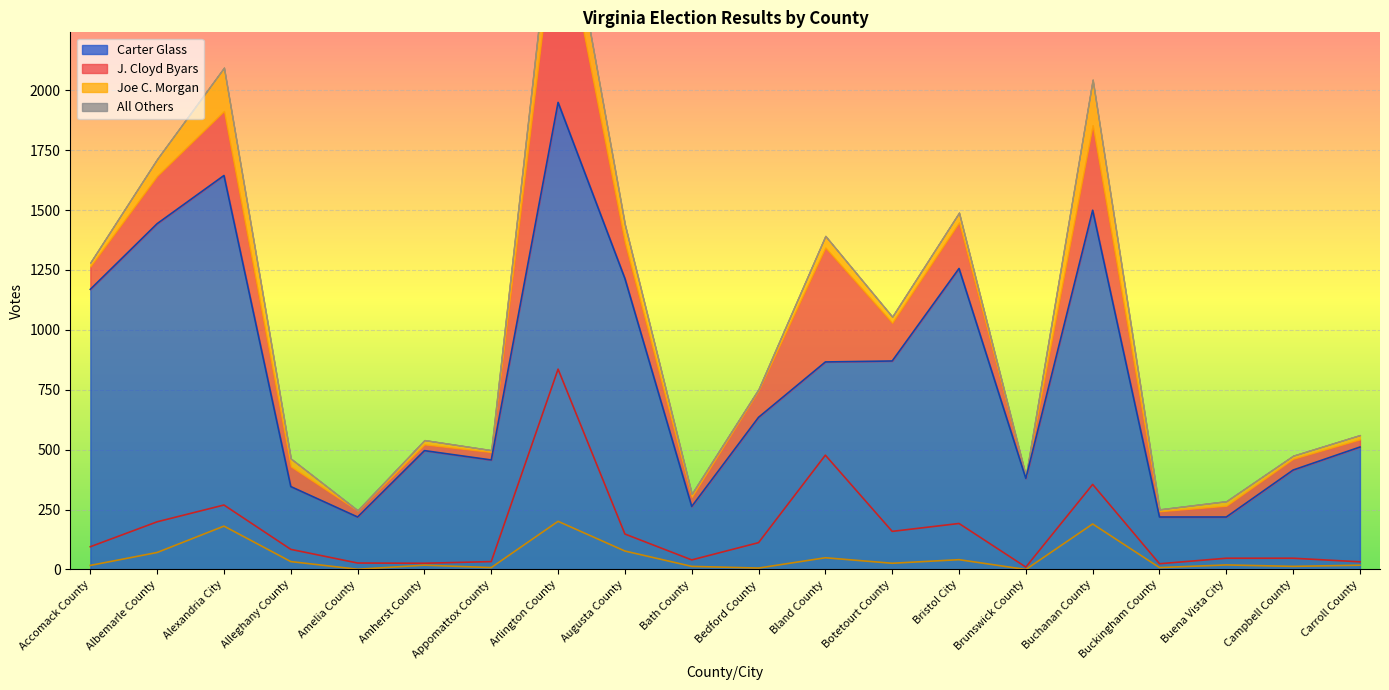

Reading right to left, extract all data points from this chart.

Carter Glass: Carroll County=511	Campbell County=415	Buena Vista City=219	Buckingham County=219	Buchanan County=1499	Brunswick County=380	Bristol City=1256	Botetourt County=870	Bland County=866	Bedford County=635	Bath County=263	Augusta County=1214	Arlington County=1949	Appomattox County=457	Amherst County=496	Amelia County=219	Alleghany County=346	Alexandria City=1644	Albemarle County=1443	Accomack County=1169
J. Cloyd Byars: Carroll County=32	Campbell County=47	Buena Vista City=47	Buckingham County=24	Buchanan County=355	Brunswick County=10	Bristol City=192	Botetourt County=159	Bland County=477	Bedford County=112	Bath County=40	Augusta County=148	Arlington County=836	Appomattox County=33	Amherst County=26	Amelia County=27	Alleghany County=84	Alexandria City=269	Albemarle County=199	Accomack County=95
Joe C. Morgan: Carroll County=18	Campbell County=13	Buena Vista City=19	Buckingham County=8	Buchanan County=190	Brunswick County=0	Bristol City=41	Botetourt County=26	Bland County=49	Bedford County=6	Bath County=13	Augusta County=77	Arlington County=201	Appomattox County=8	Amherst County=18	Amelia County=1	Alleghany County=33	Alexandria City=181	Albemarle County=71	Accomack County=17